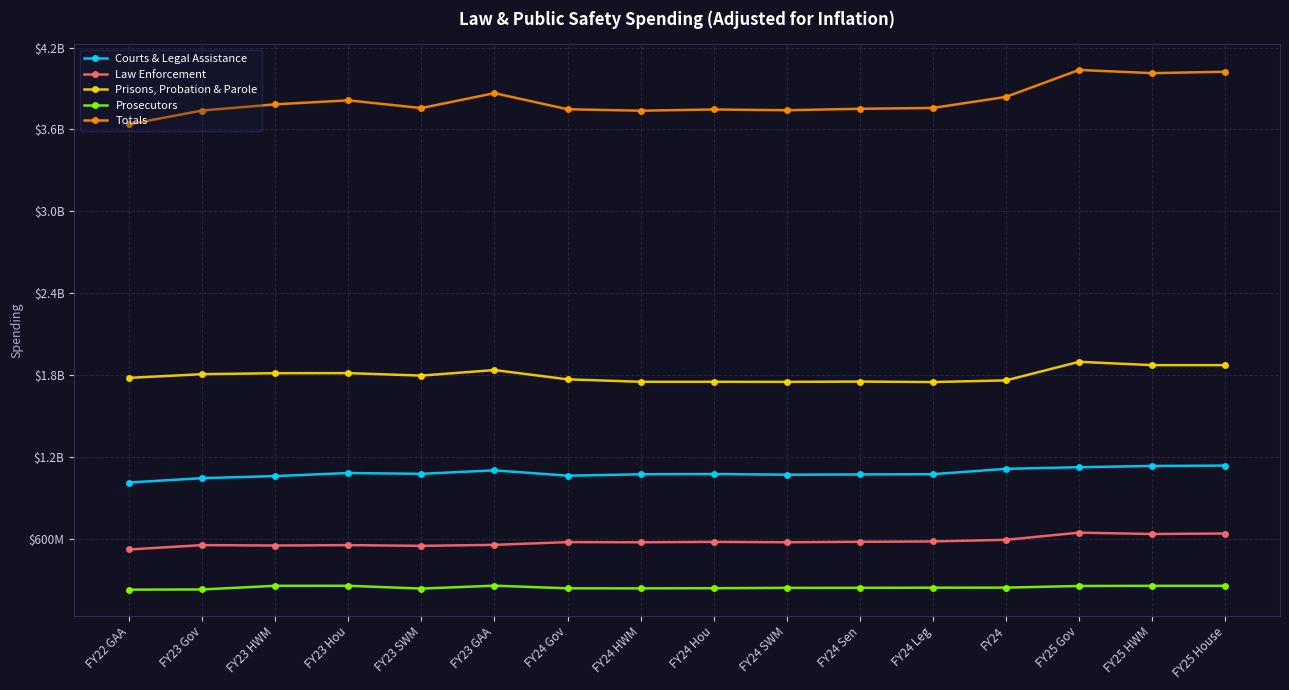

Between FY24 and FY23 Hou, which is larger?

FY24